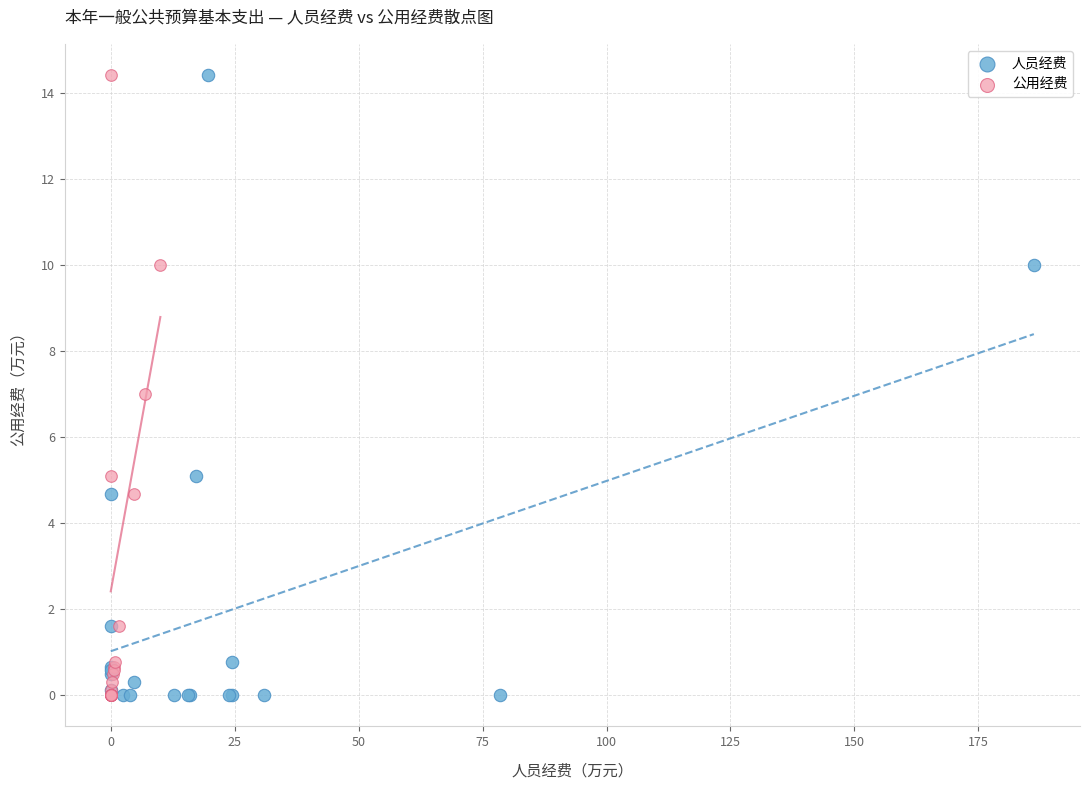

What are all the series names shown in the legend?

人员经费, 公用经费